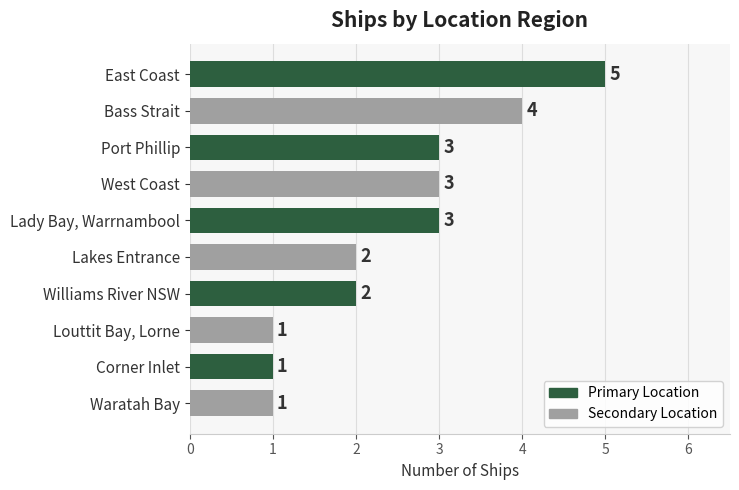

How many bars are there in total?

10